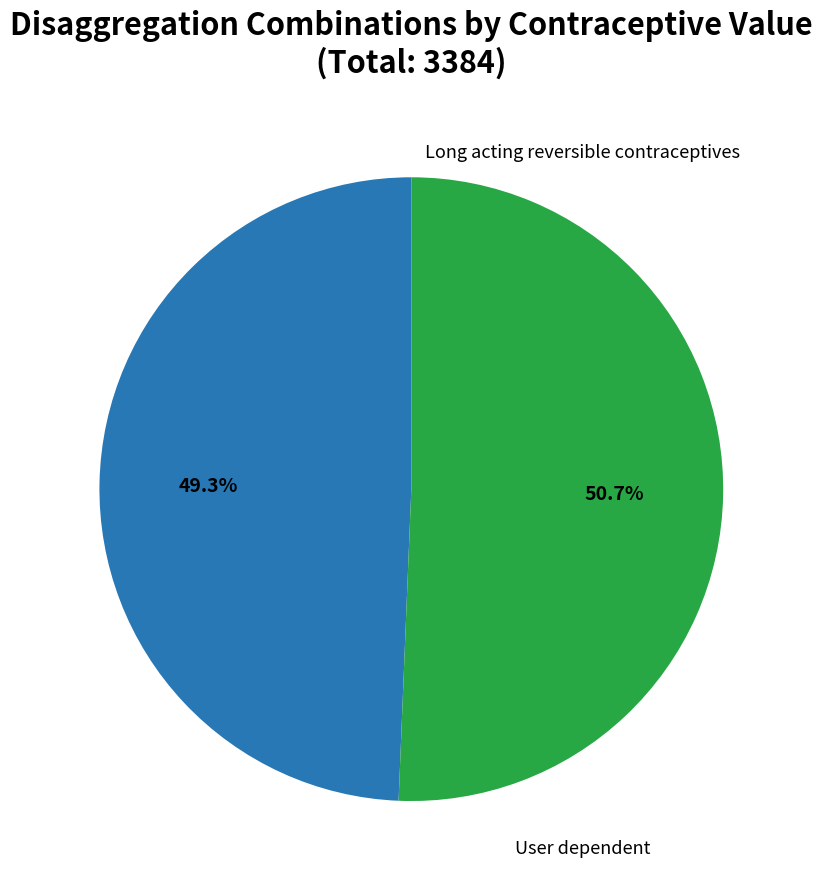

Is there a majority slice in this chart?

Yes